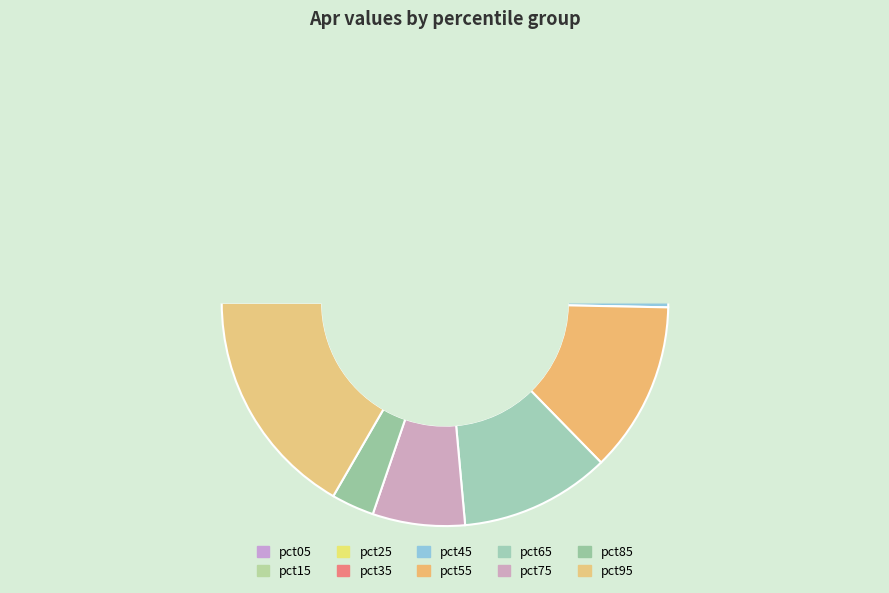

Is pct65 the majority of the pie?

No